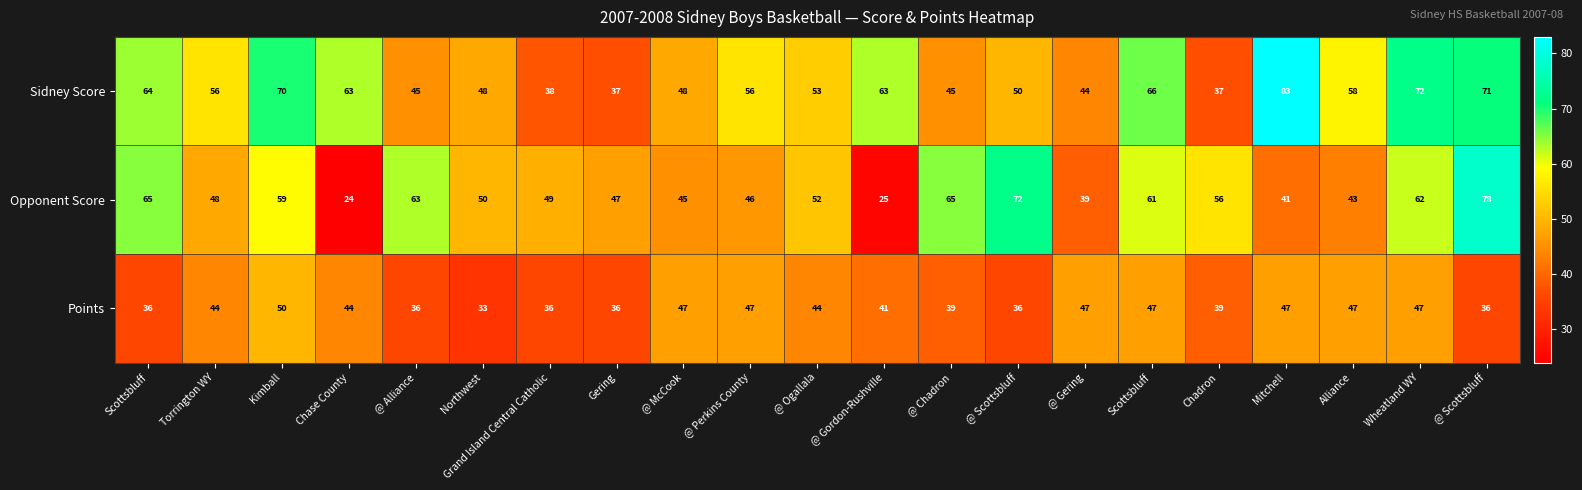

Reading left to right, extract all data points from this chart.

Sidney Score: Scottsbluff=64	Torrington WY=56	Kimball=70	Chase County=63	@ Alliance=45	Northwest=48	Grand Island Central Catholic=38	Gering=37	@ McCook=48	@ Perkins County=56	@ Ogallala=53	@ Gordon-Rushville=63	@ Chadron=45	@ Scottsbluff=50	@ Gering=44	Scottsbluff=66	Chadron=37	Mitchell=83	Alliance=58	Wheatland WY=72	@ Scottsbluff=71
Opponent Score: Scottsbluff=65	Torrington WY=48	Kimball=59	Chase County=24	@ Alliance=63	Northwest=50	Grand Island Central Catholic=49	Gering=47	@ McCook=45	@ Perkins County=46	@ Ogallala=52	@ Gordon-Rushville=25	@ Chadron=65	@ Scottsbluff=72	@ Gering=39	Scottsbluff=61	Chadron=56	Mitchell=41	Alliance=43	Wheatland WY=62	@ Scottsbluff=78
Points: Scottsbluff=36	Torrington WY=44	Kimball=50	Chase County=44	@ Alliance=36	Northwest=33	Grand Island Central Catholic=36	Gering=36	@ McCook=47	@ Perkins County=47	@ Ogallala=44	@ Gordon-Rushville=41	@ Chadron=39	@ Scottsbluff=36	@ Gering=47	Scottsbluff=47	Chadron=39	Mitchell=47	Alliance=47	Wheatland WY=47	@ Scottsbluff=36